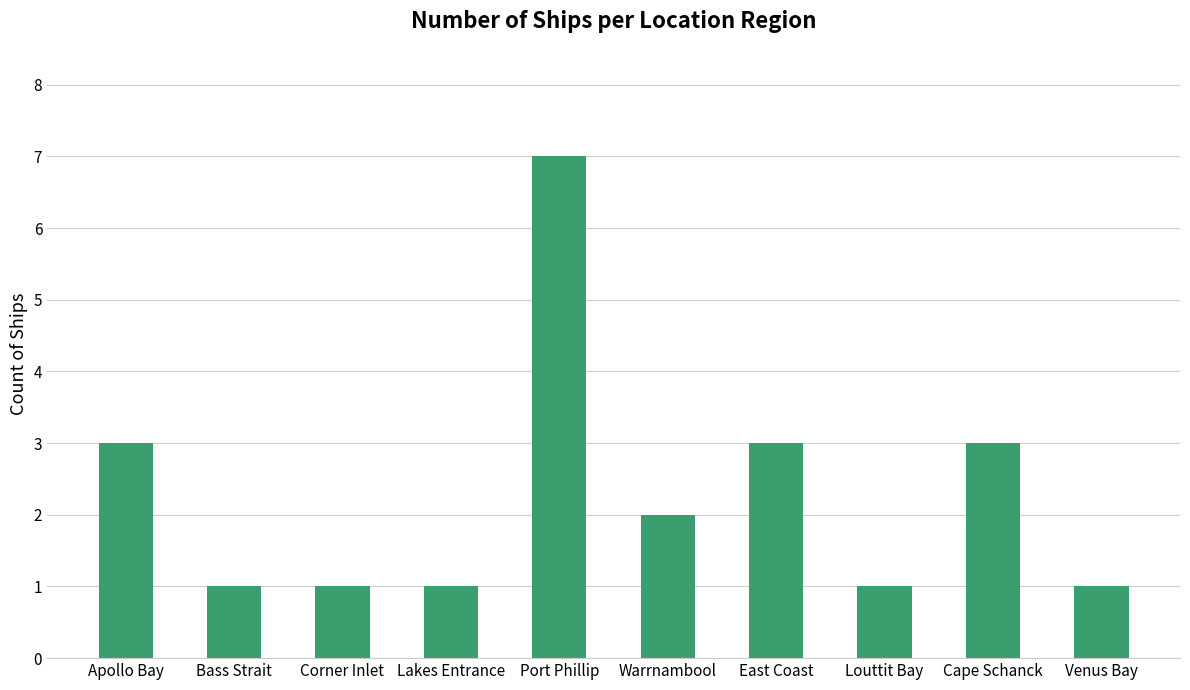

What is the sum of the values at East Coast and Apollo Bay?

6